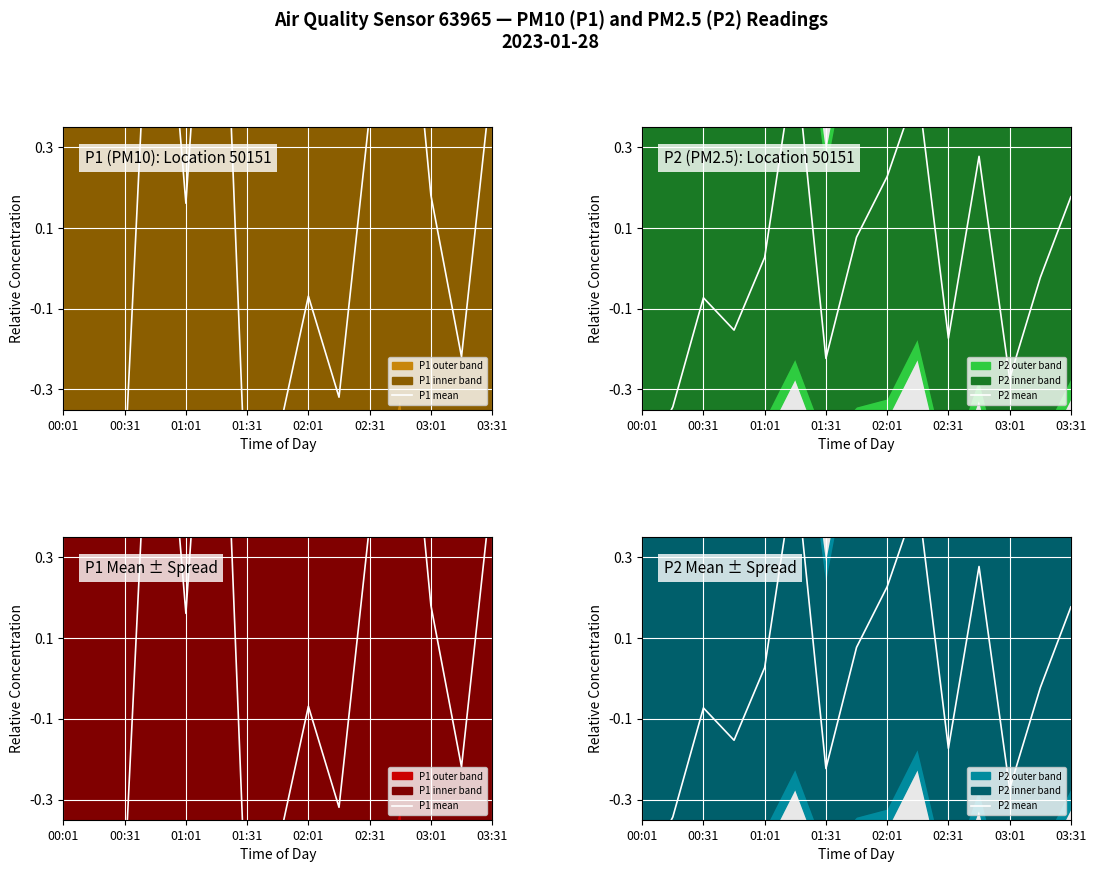

The value of P1 mean at 01:31 is -0.9. True or false?

False